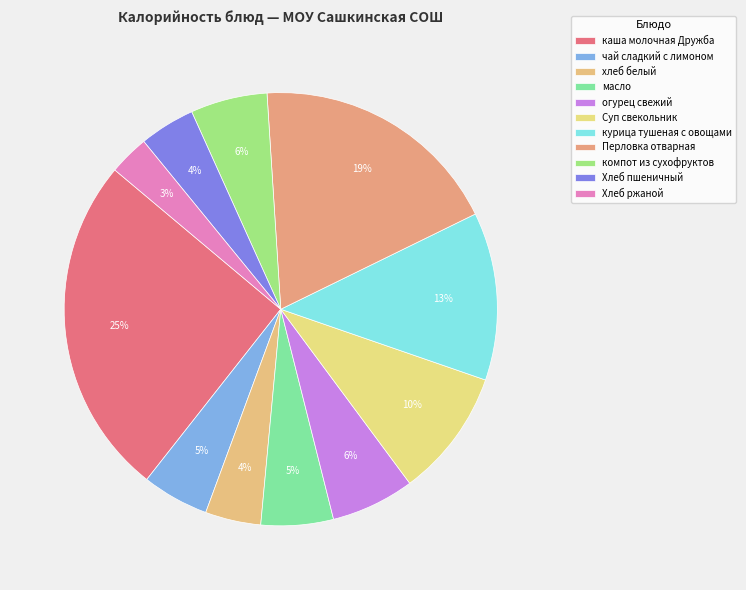

Count the number of slices in the pie.

11